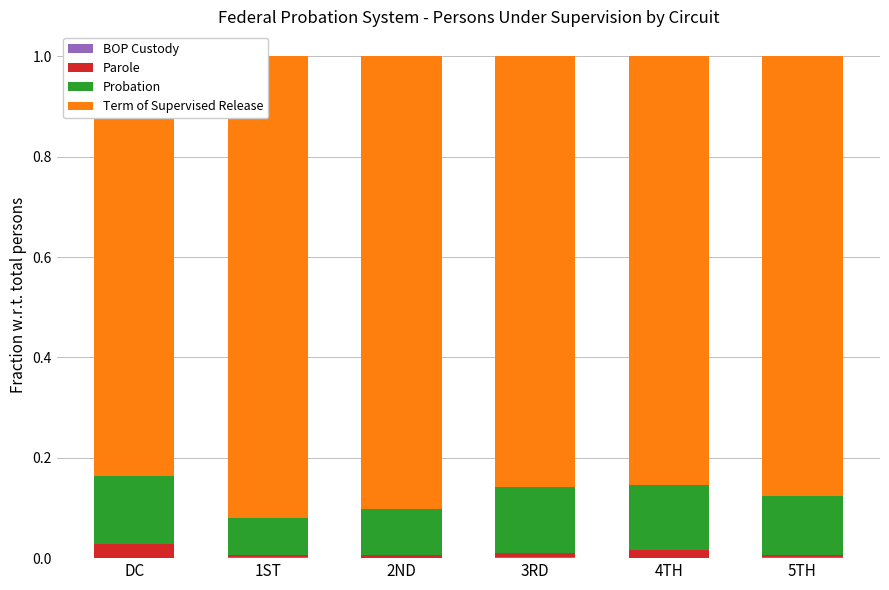

Count the Term of Supervised Release values in the range 0 to 1.

6